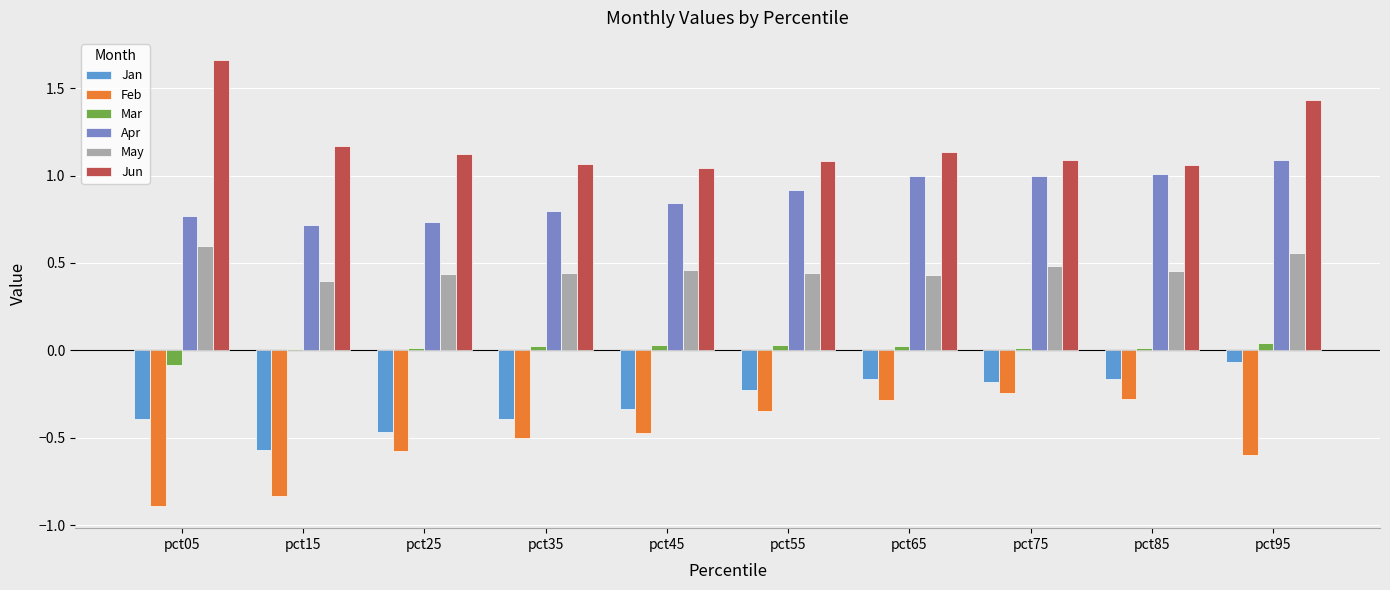

Between pct15 and pct35, which series saw the biggest shift?

Feb